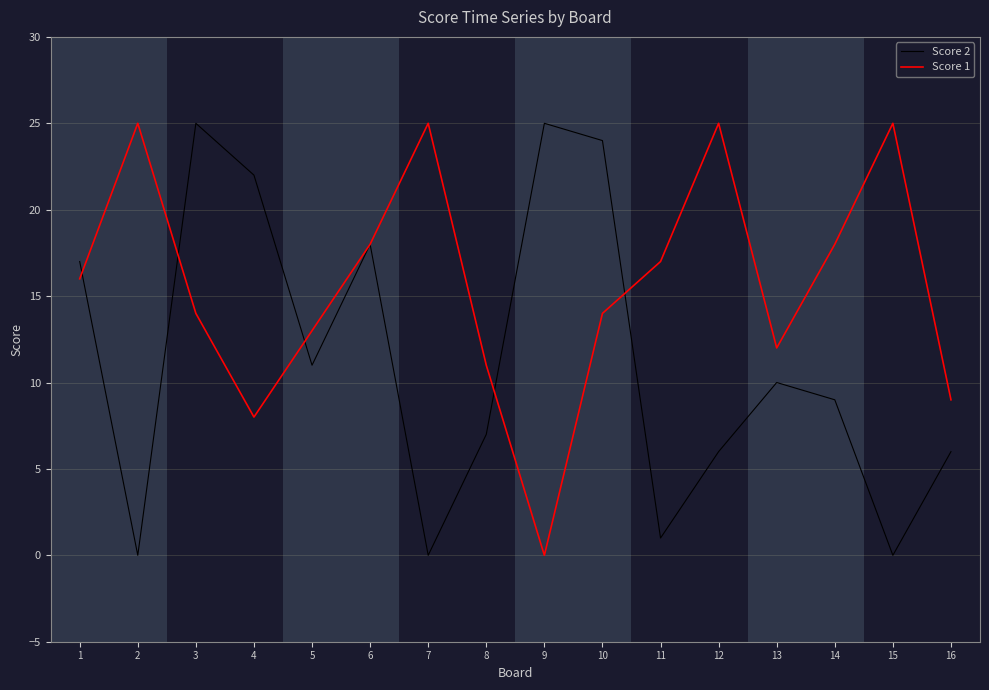

What is the sum of all Score 2 values?

181